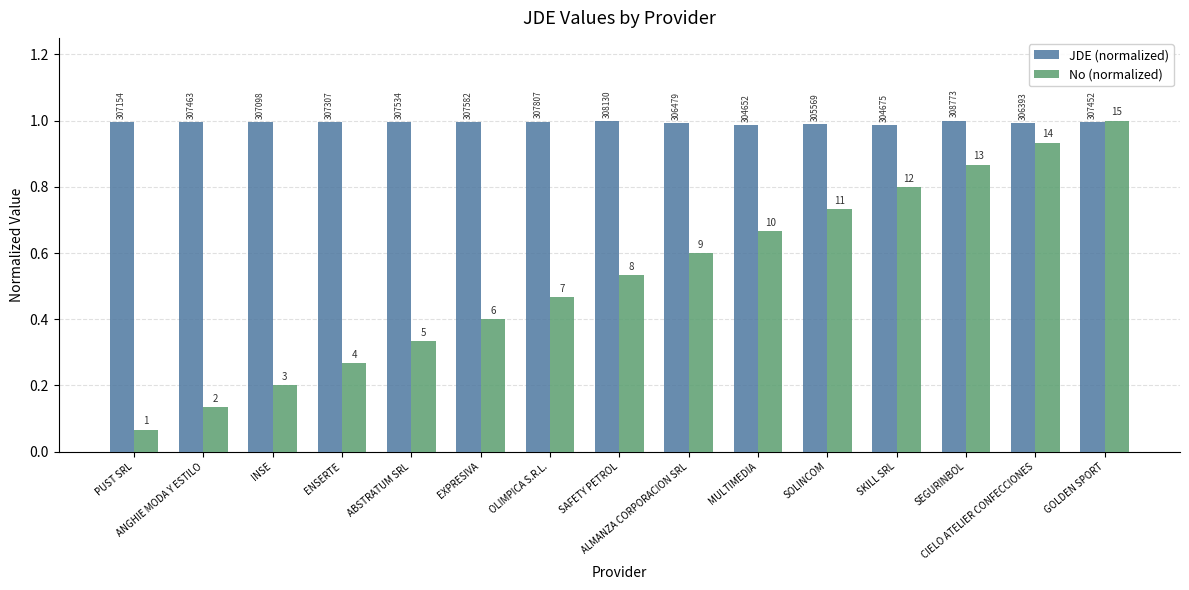

What is the average value of the No (normalized) series?

0.5